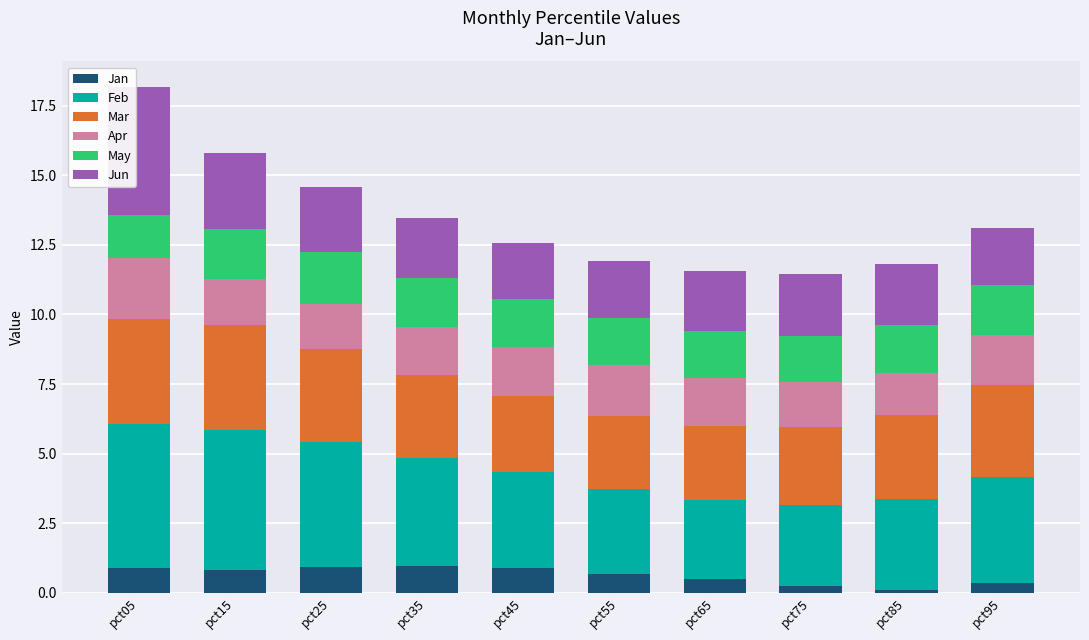

What is the sum of all Jan values?

6.3